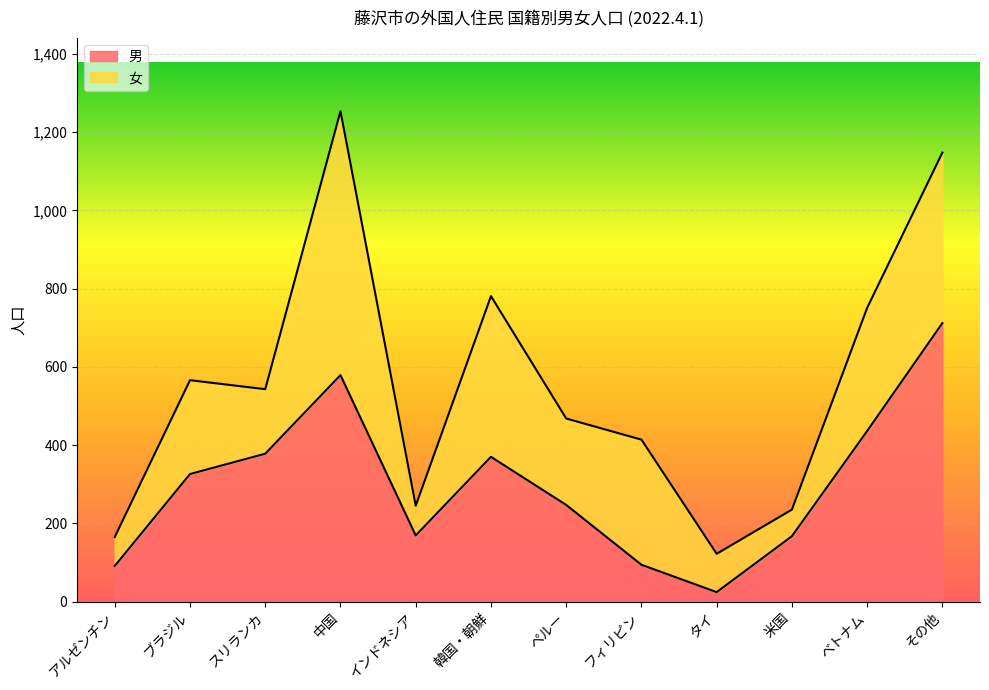

At which category does the chart reach its peak across all series?

その他